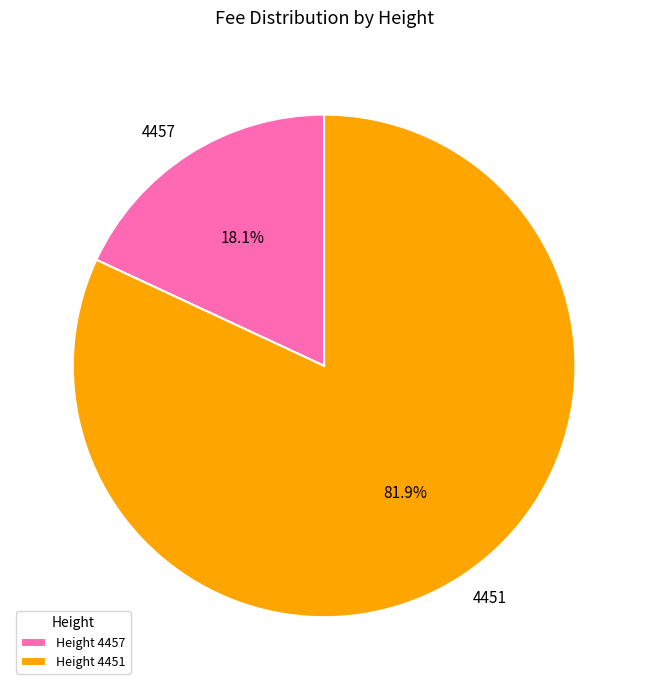

Which has a higher value, 4451 or 4457?

4451